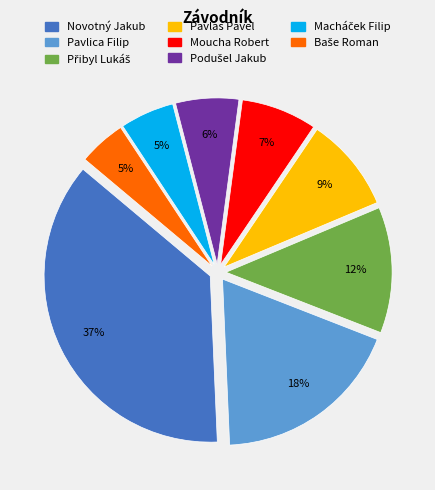

To the nearest percent, what percentage of the pie is Pavlica Filip?

18%